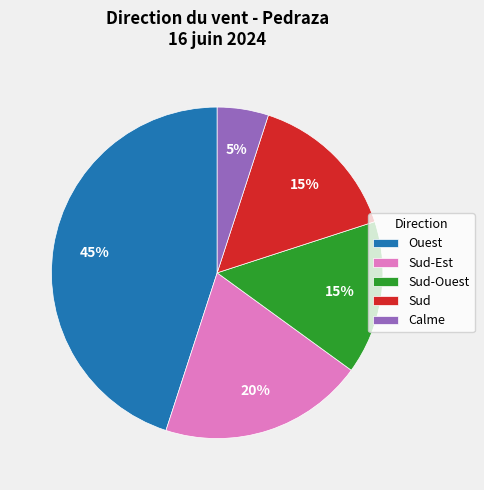

The Sud-Ouest slice represents 15% of the pie. True or false?

True